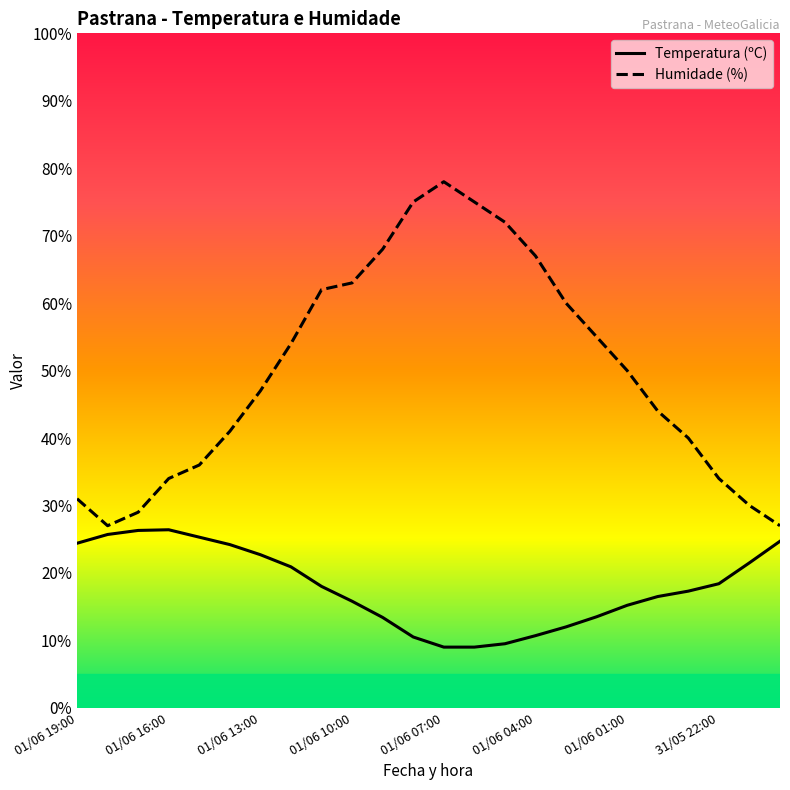

What is the difference between the maximum and minimum values in the Temperatura (ºC) series?

17.4